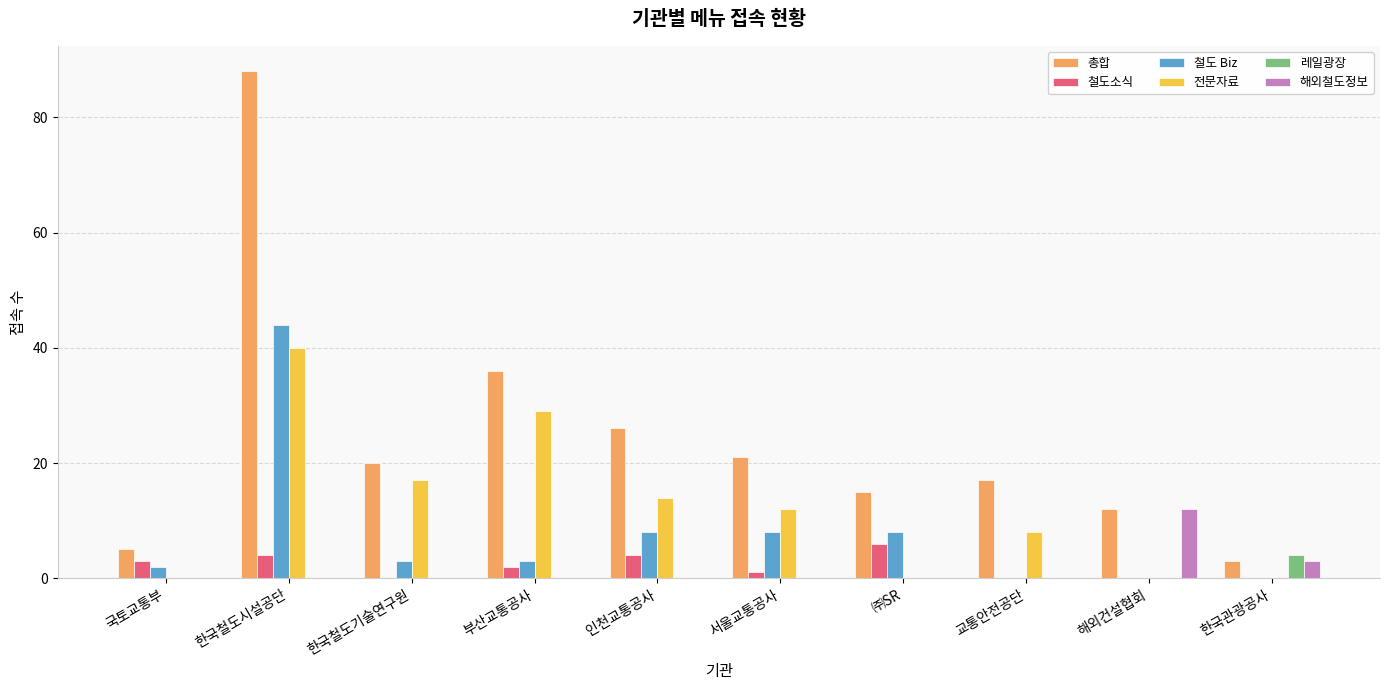

What value does the 철도소식 series have at 국토교통부?

3